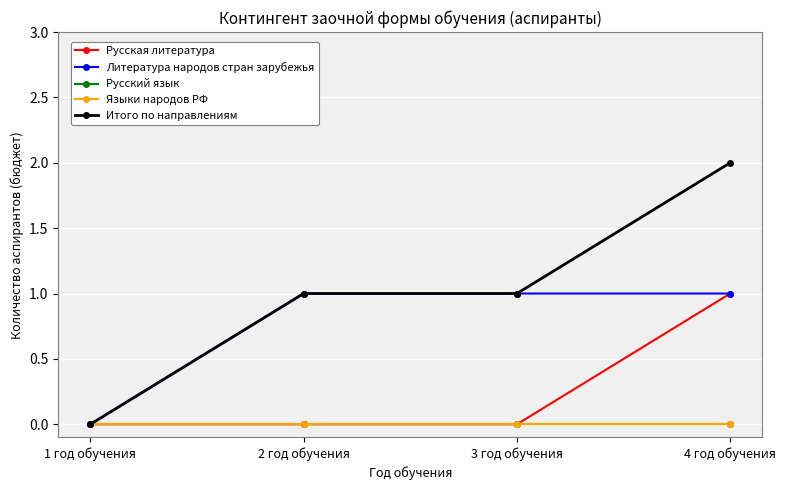

True or false: Языки народов РФ and Итого по направлениям intersect in this chart.

False